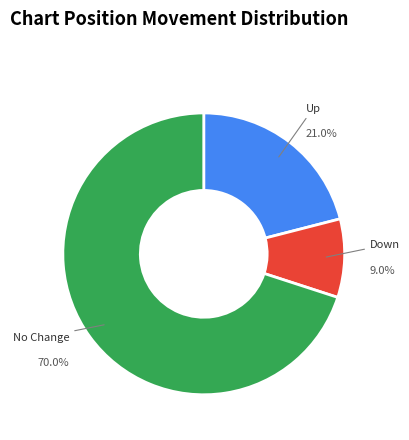

Which category accounts for the majority?

No Change